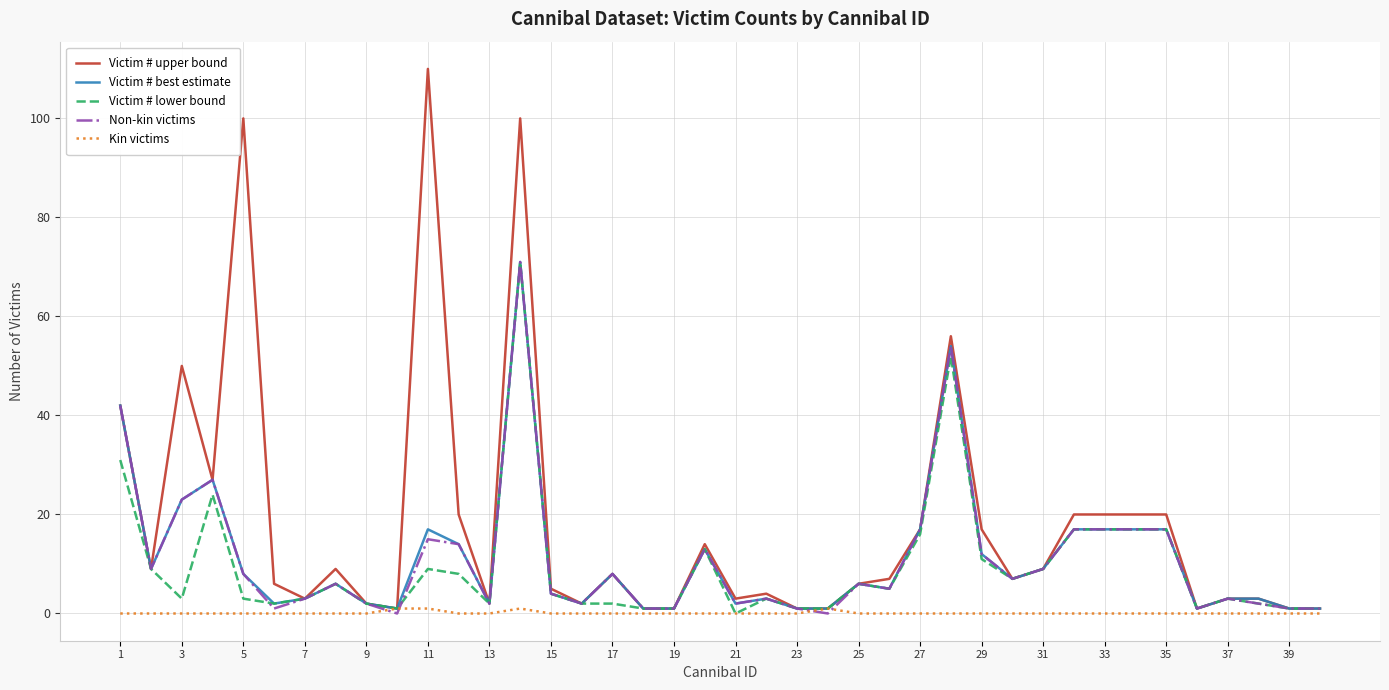

What is the highest value of the Non-kin victims series?

71